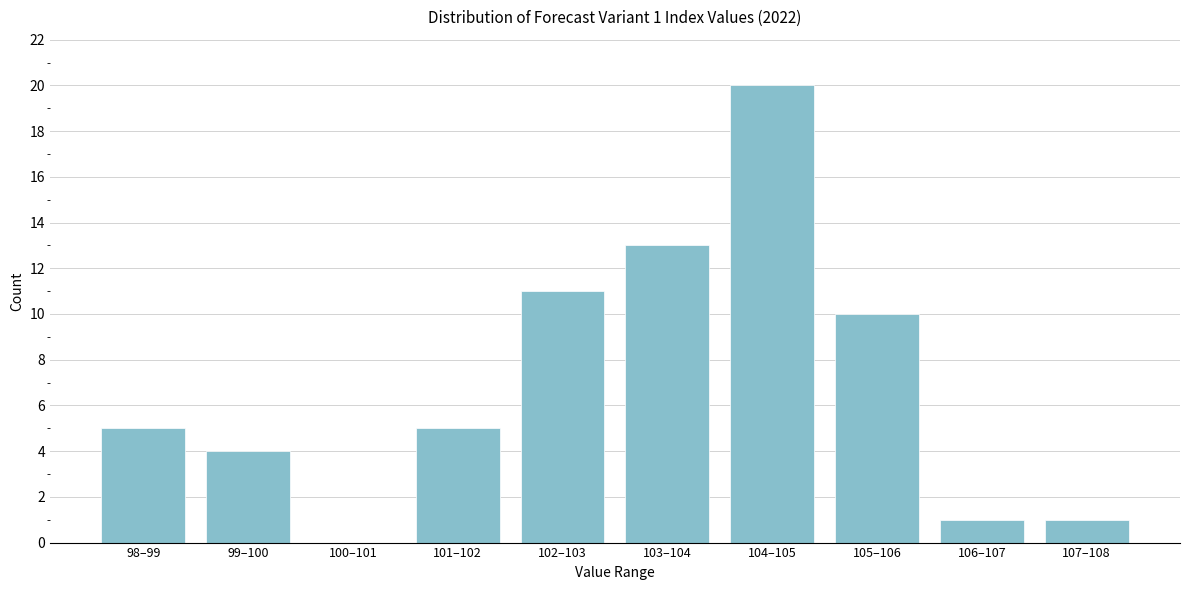

Reading right to left, transcribe all the data shown in this chart.

107–108=1	106–107=1	105–106=10	104–105=20	103–104=13	102–103=11	101–102=5	100–101=0	99–100=4	98–99=5